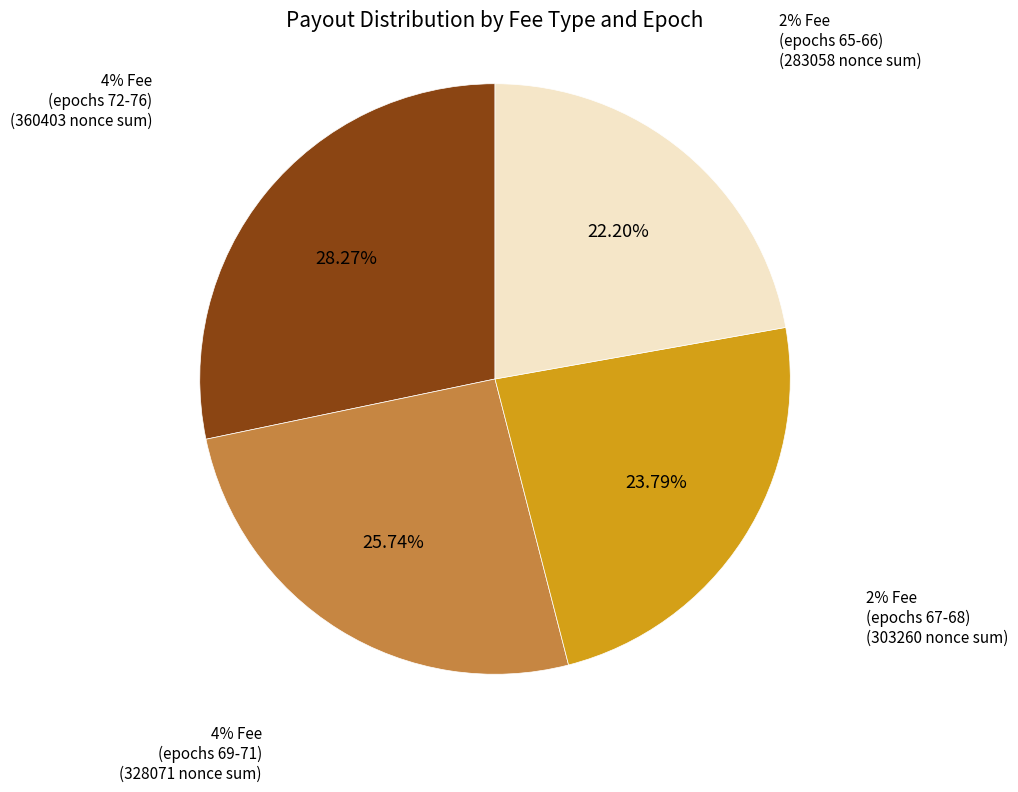

To the nearest percent, what percentage of the pie is epoch71 4%fee?

9%